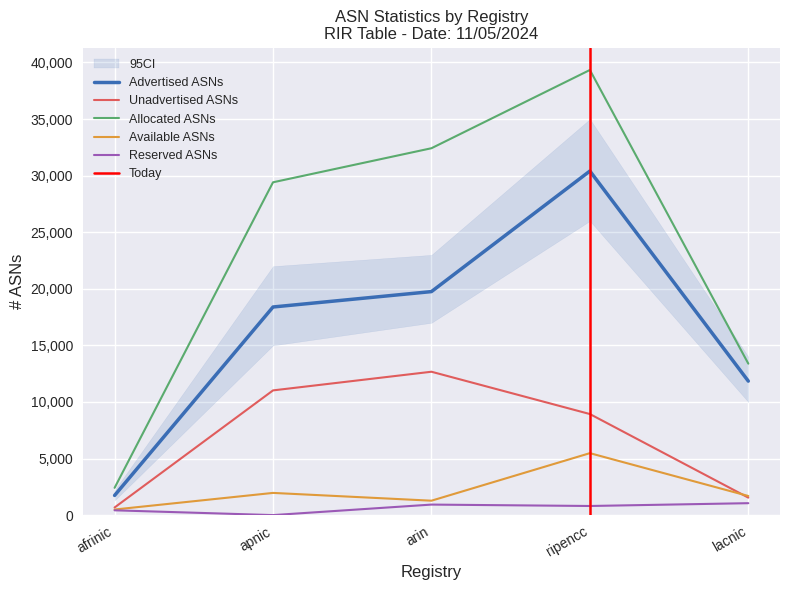

Which category has the highest value across all series?

ripencc